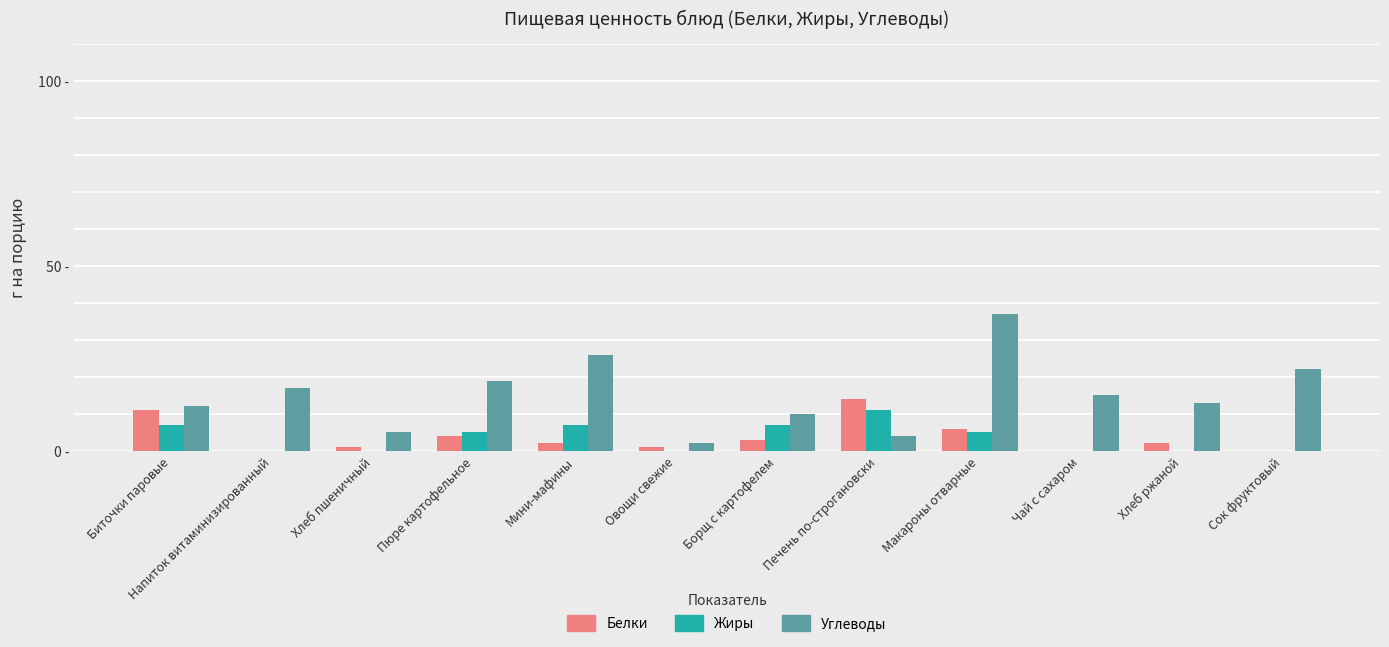

Does the chart contain stacked bars?

No